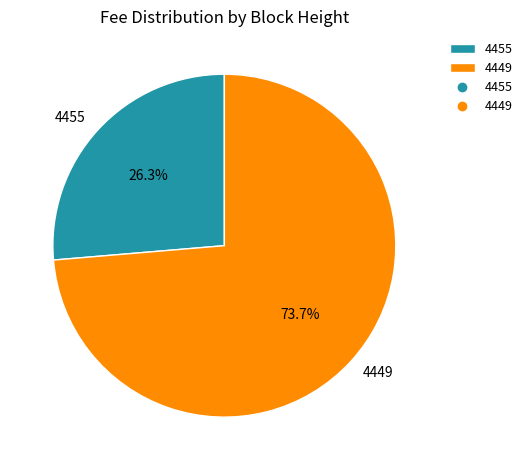

What portion of the pie excludes 4455?

73.7%